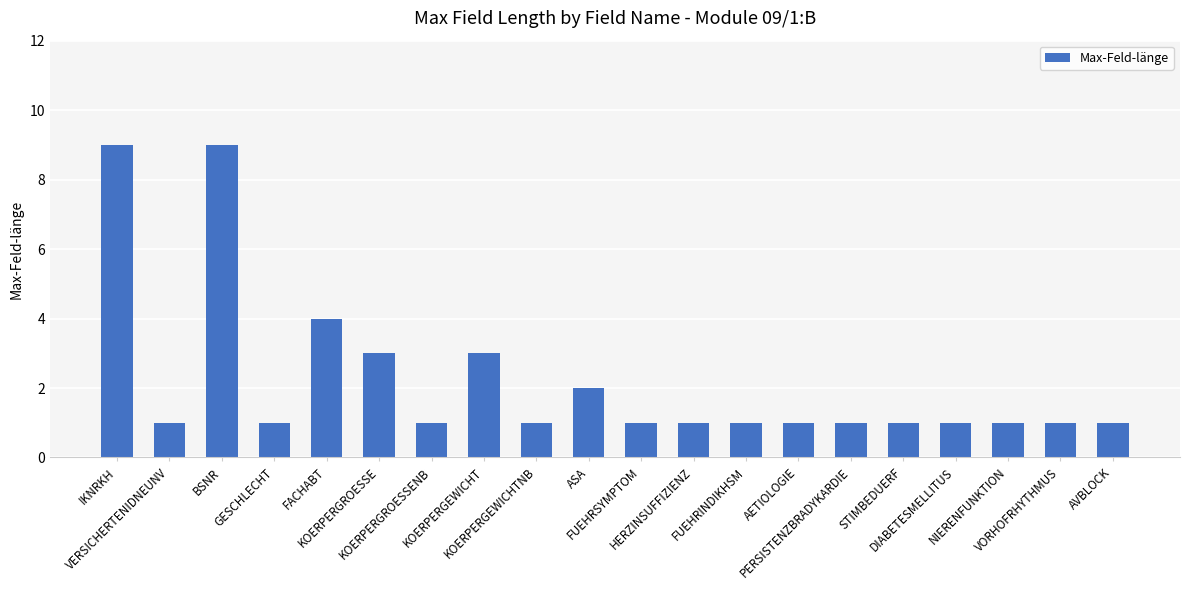

How many values are between 1 and 3?

17